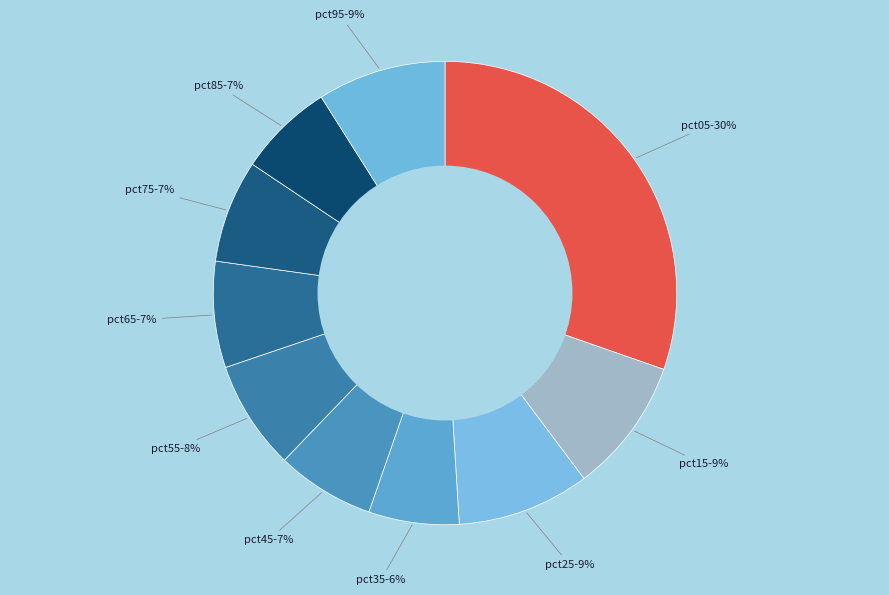

The pct75 slice represents 7% of the pie. True or false?

True